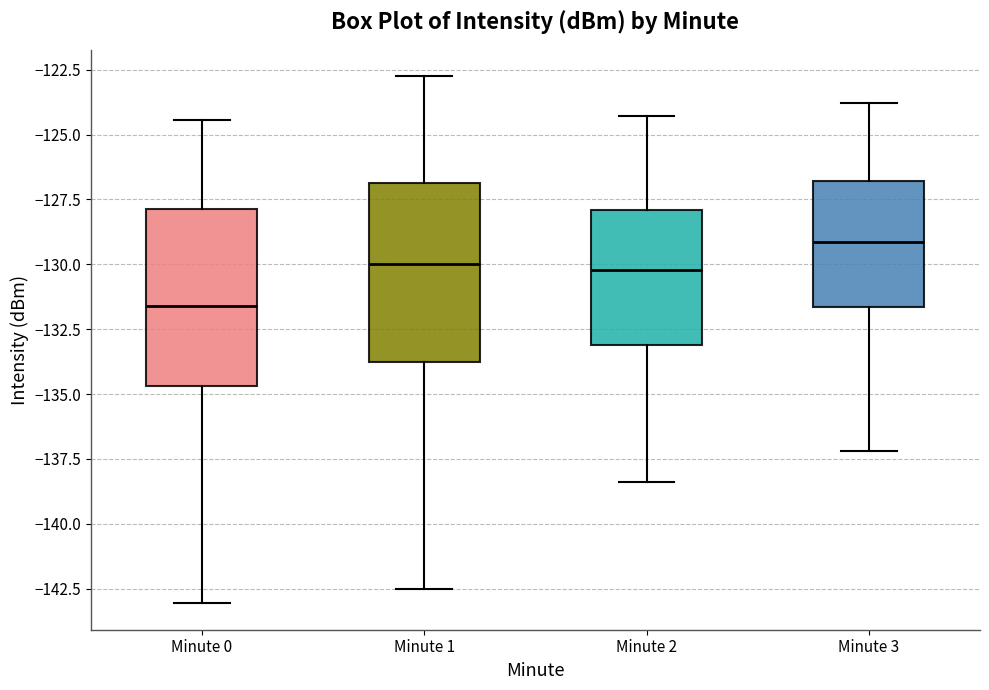

Where does the median line of the box for Minute 3 sit on the y-axis? The values are not printed on the chart, so give them approximately, as read against the axis.

-129.0